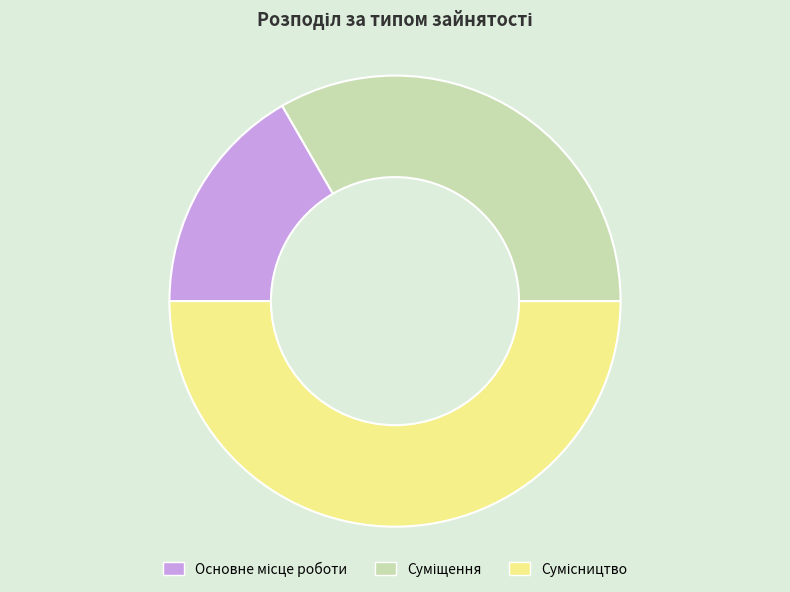

The Сумісництво slice represents 57% of the pie. True or false?

False